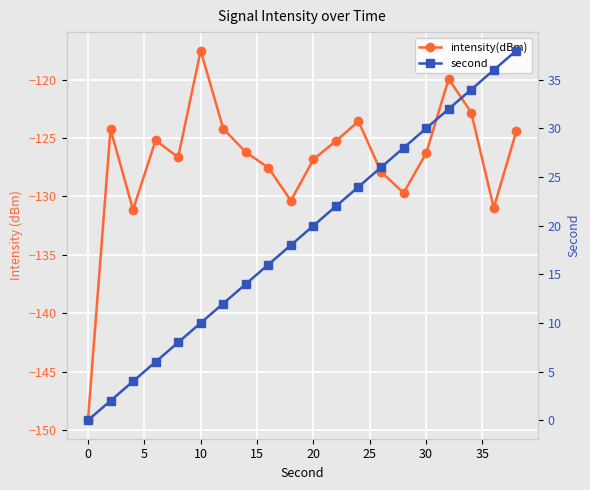

True or false: second and intensity(dBm) cross at least once.

False